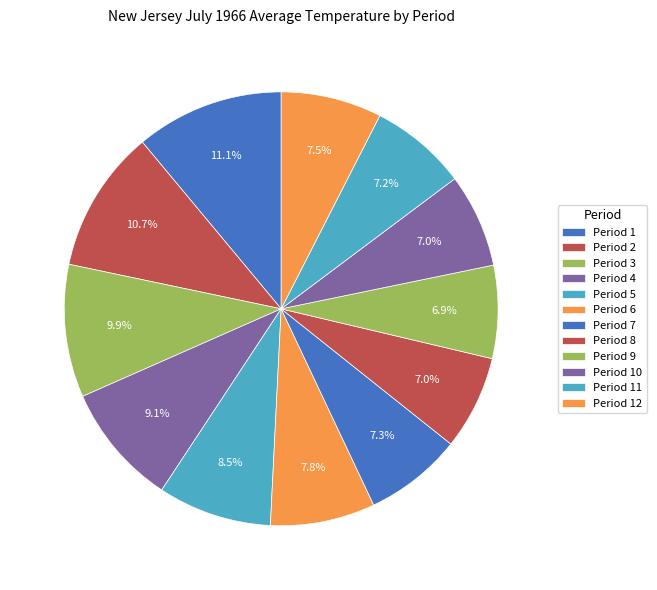

True or false: Period 11 accounts for 7% of the total.

True